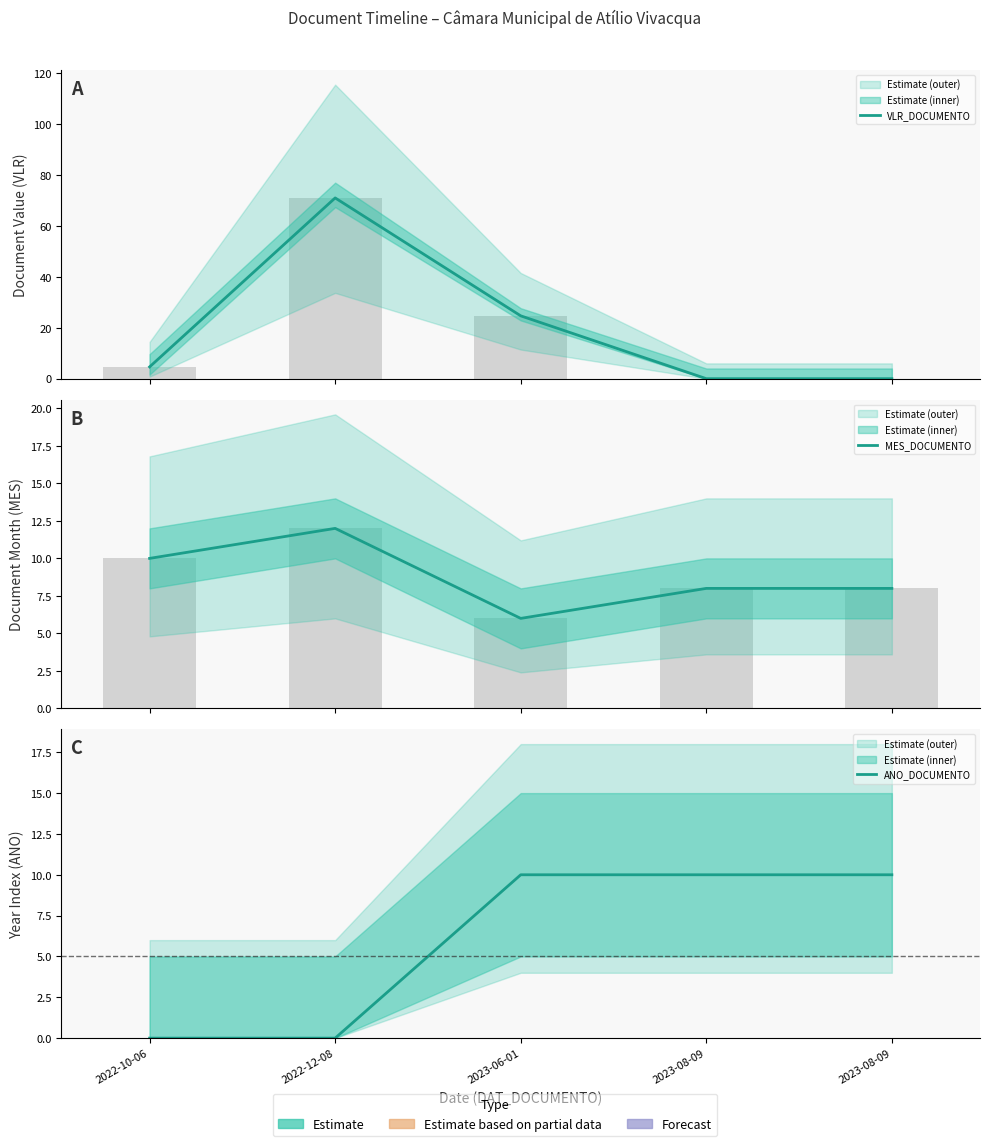

How many values in VLR_DOCUMENTO are above zero?

3